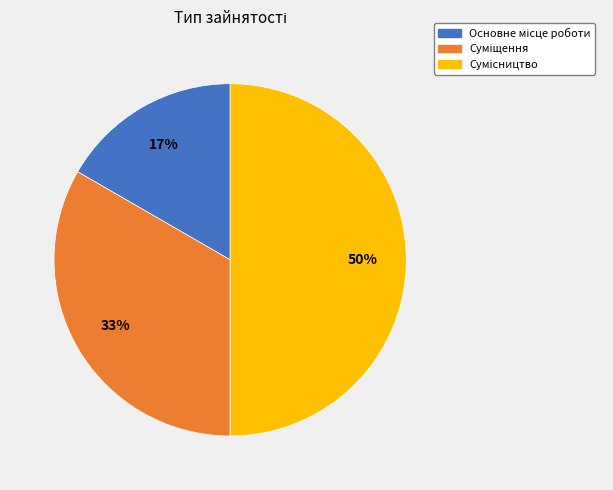

To the nearest percent, what is the average slice percentage?

33%